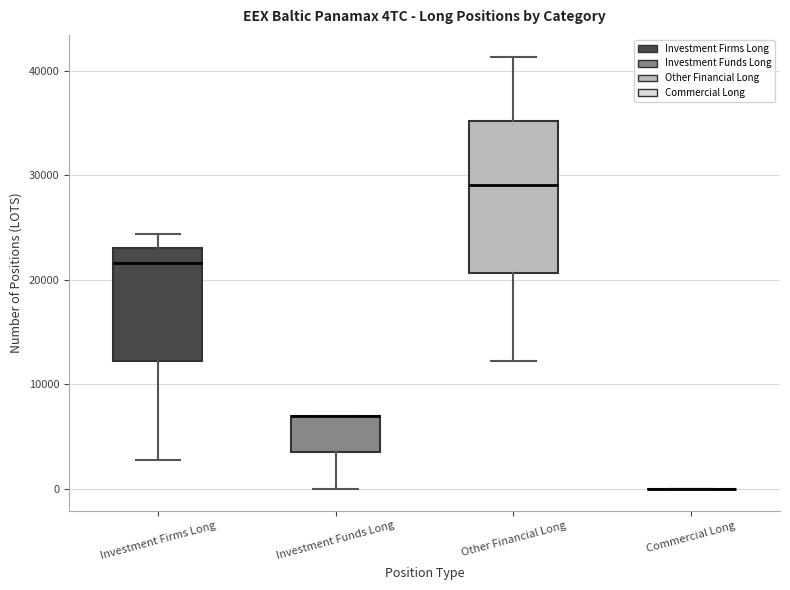

Which box is the tallest, from its lower edge to its upper edge?

Other Financial Long